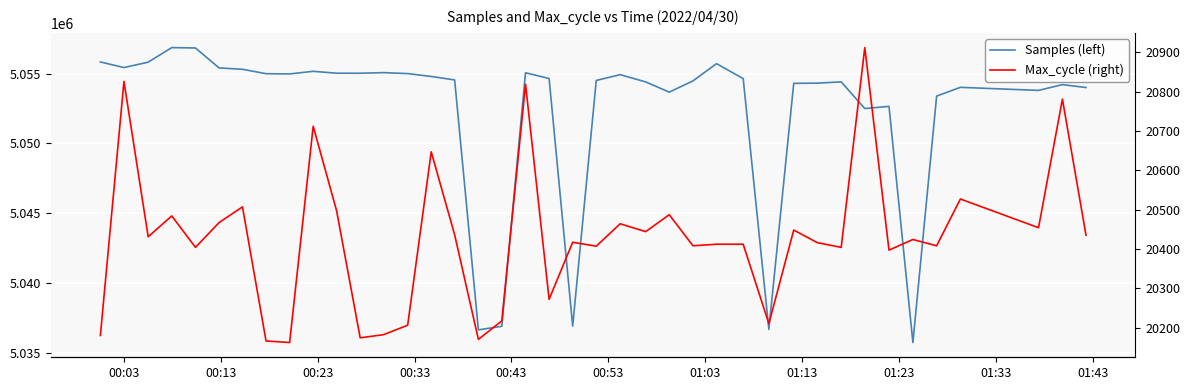

How many lines are shown in the chart?

2